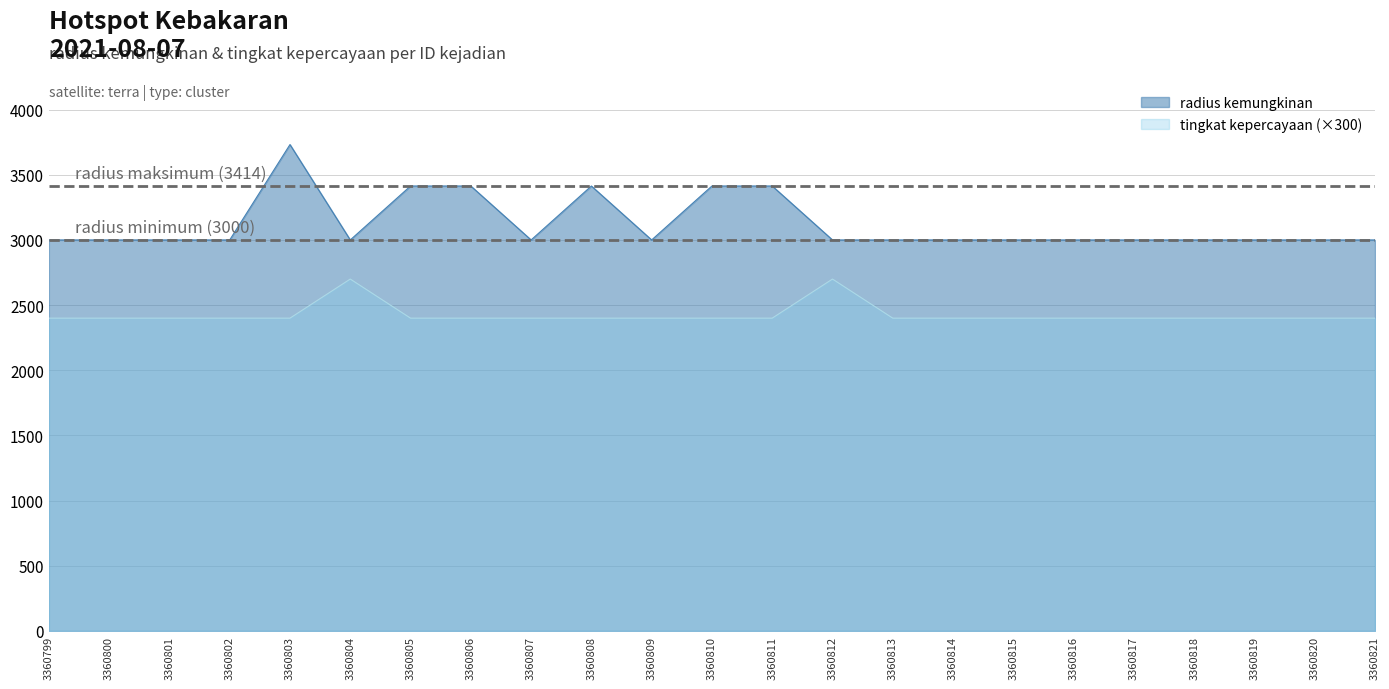

List the series in order of their overall mean, lowest first.

tingkat kepercayaan (×300), radius kemungkinan